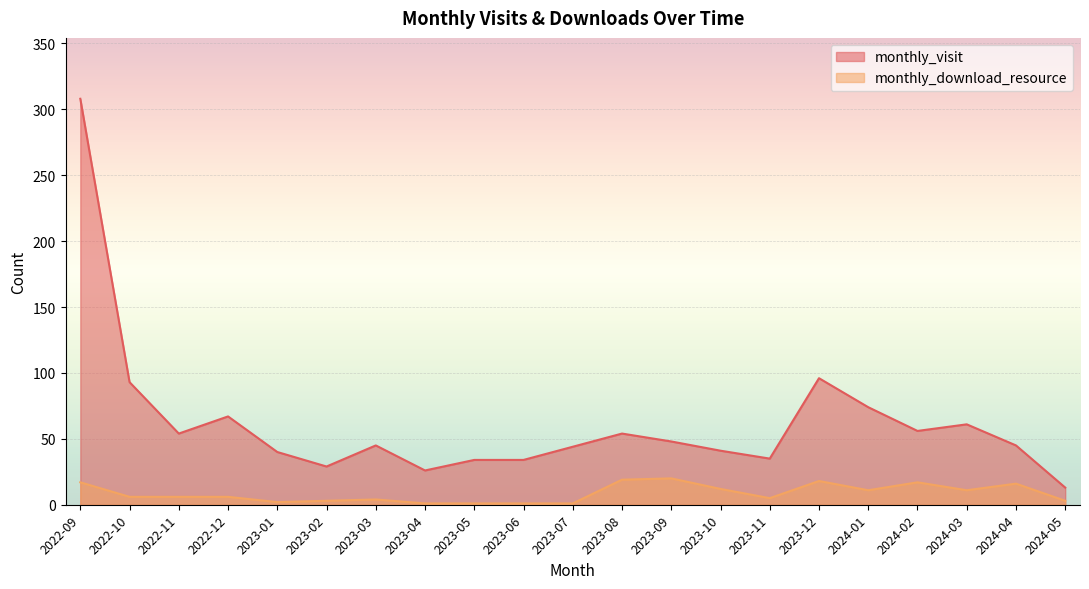

The value of monthly_visit at 2023-10 is 41. True or false?

True